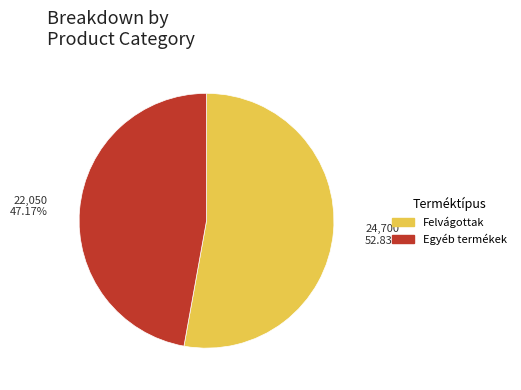

Count the number of slices in the pie.

2